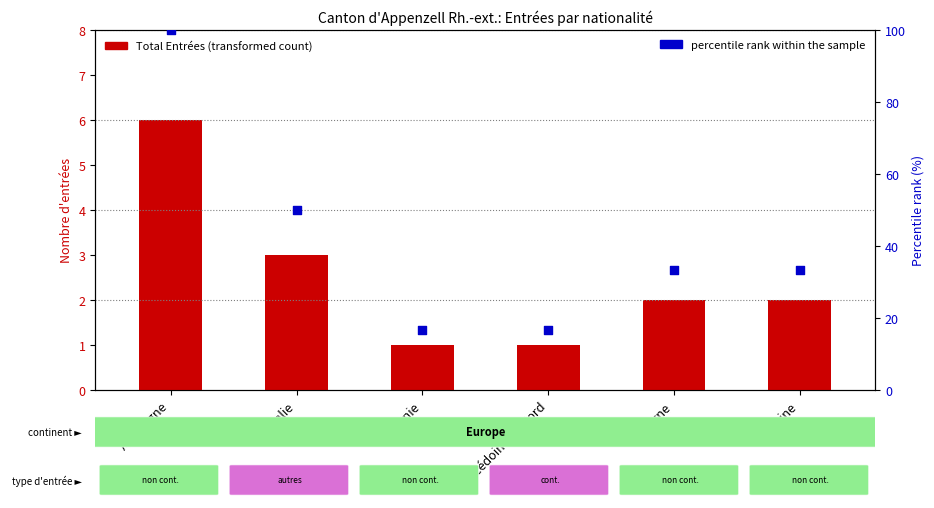

What are all the series names shown in the legend?

Total Entrées, percentile rank within the sample